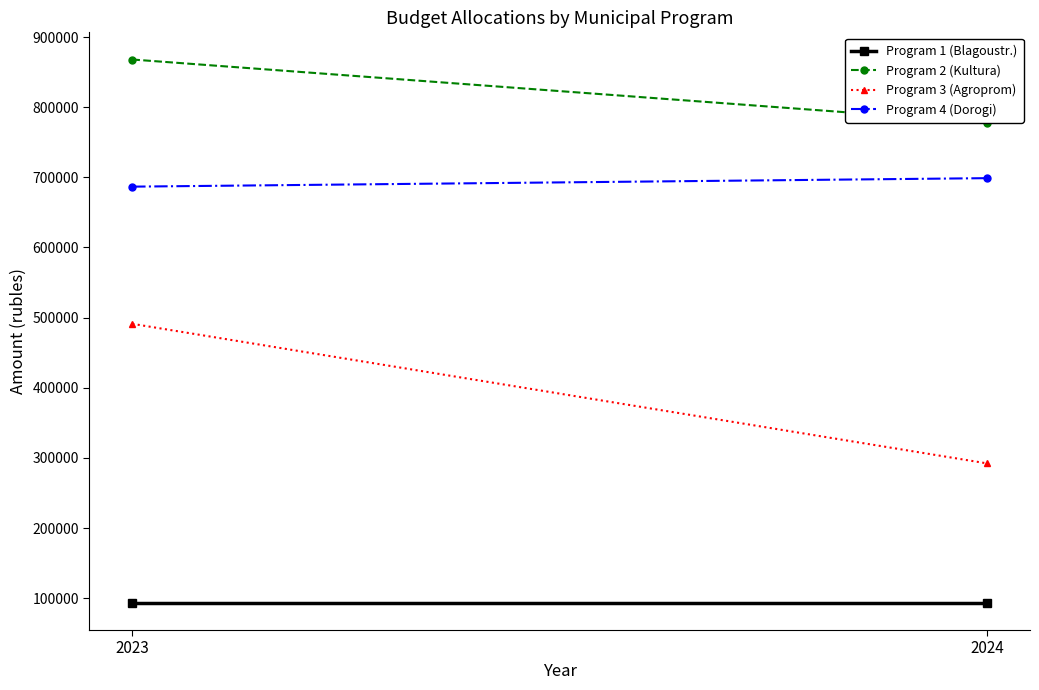

At which category is the sum across all series the highest?

2023